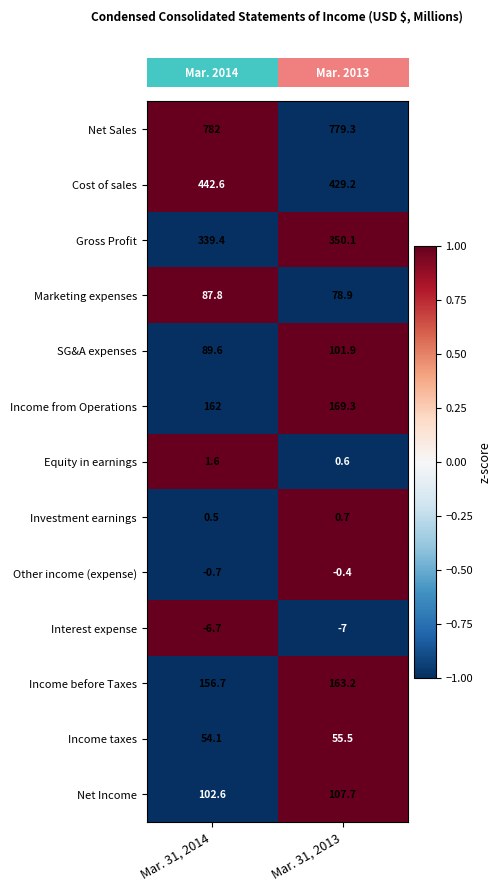

Which category has the lowest value across all series?

Mar. 31, 2013